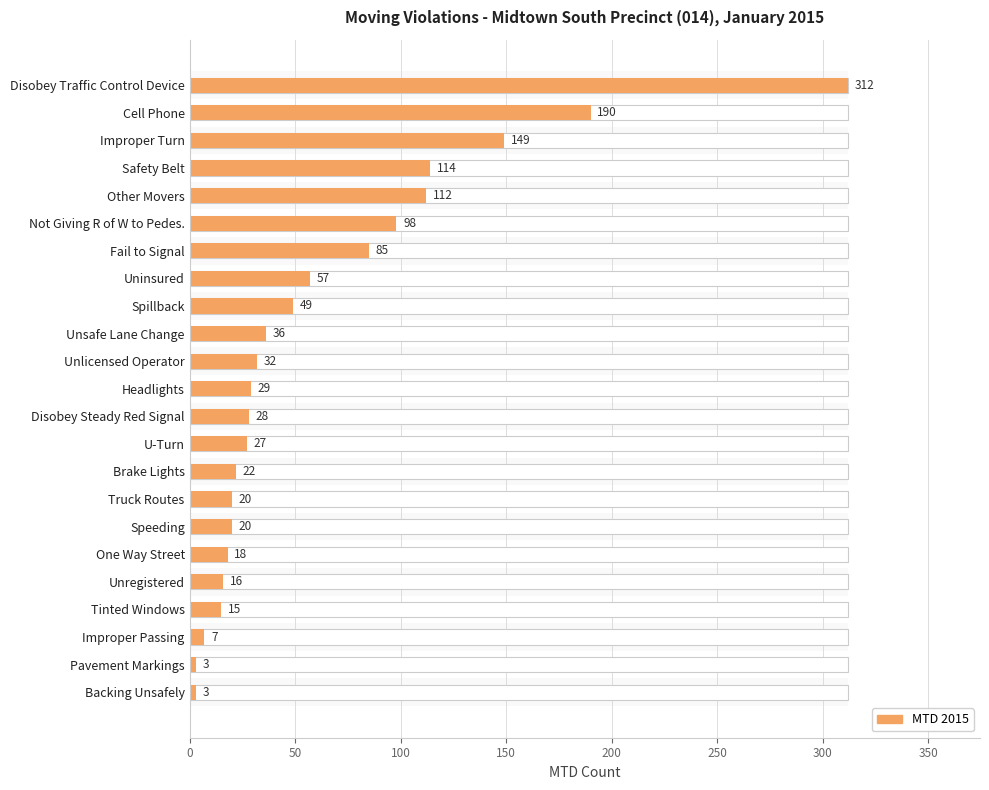

What is the smallest value displayed?

3